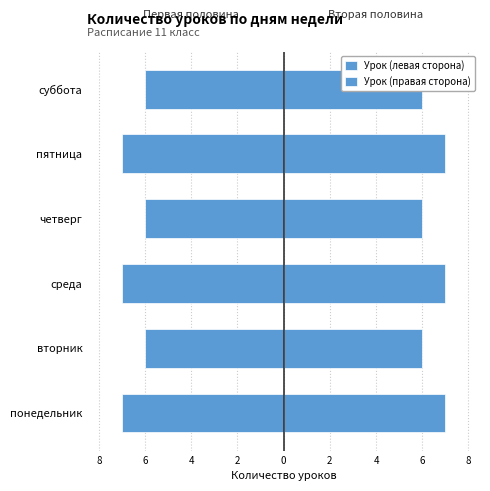

Read the Урок (правая сторона) value at 8.

7